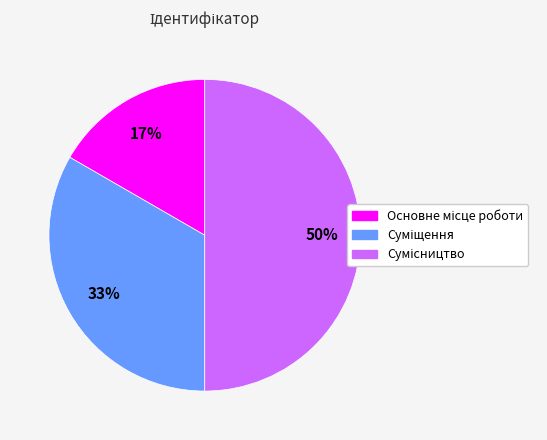

To the nearest percent, what is the difference between the largest and smallest slice percentages?

33%